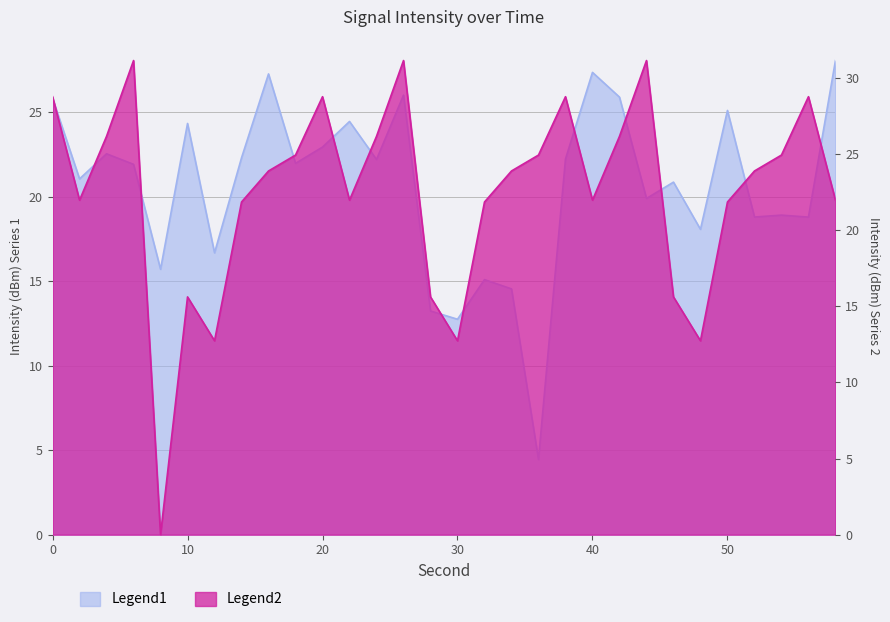

What is the sum of the Intensity Shifted values at 20 and 12?

41.5